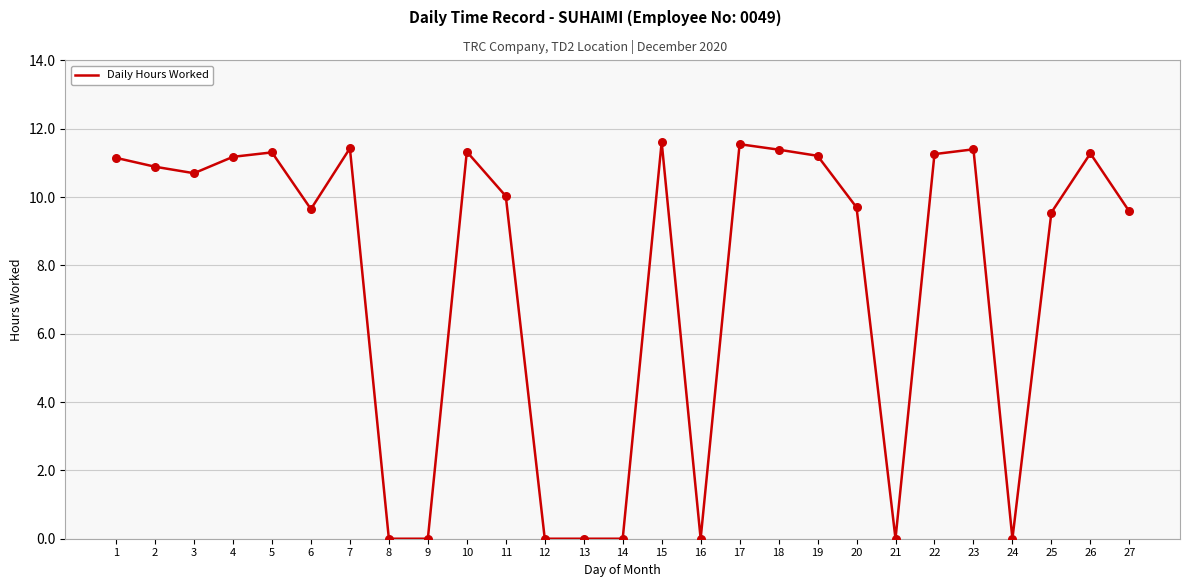

Which has a higher value, 4 or 25?

4